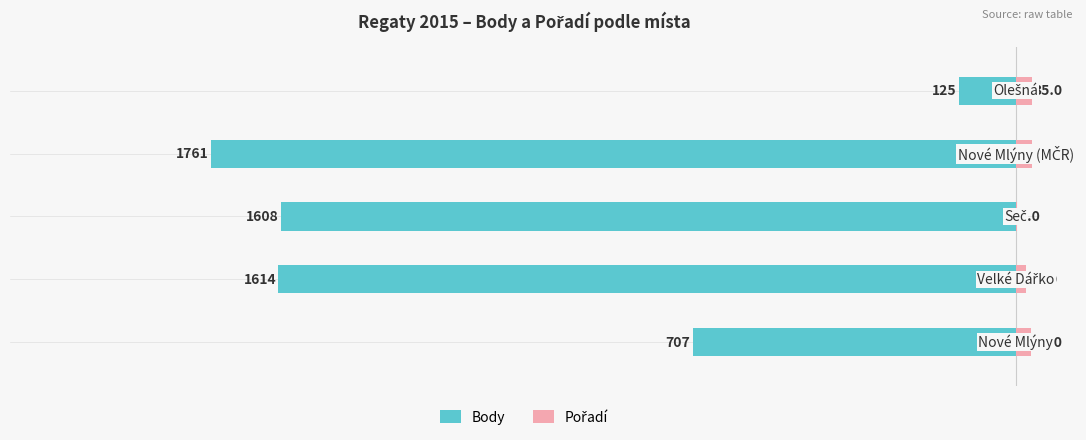

Reading left to right, list all the values displayed in this chart.

Body: 0=-707	1=-1614	2=-1608	3=-1761	4=-125
Pořadí: 0=34	1=23	2=3	3=36	4=35